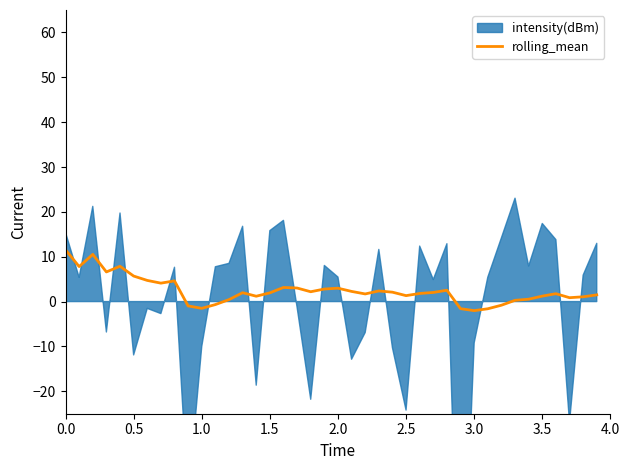

What is the average value?

2.4